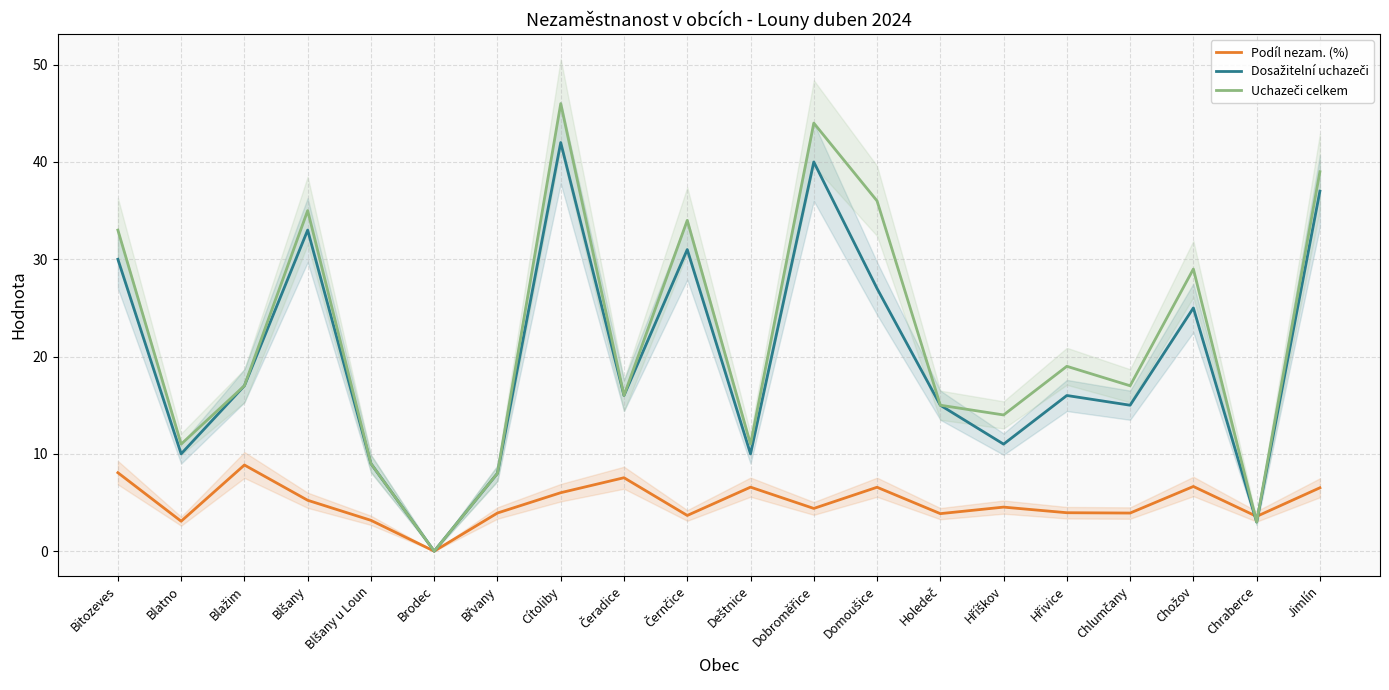

What is the difference between the Uchazeči celkem values at Cítoliby and Blatno?

35.0